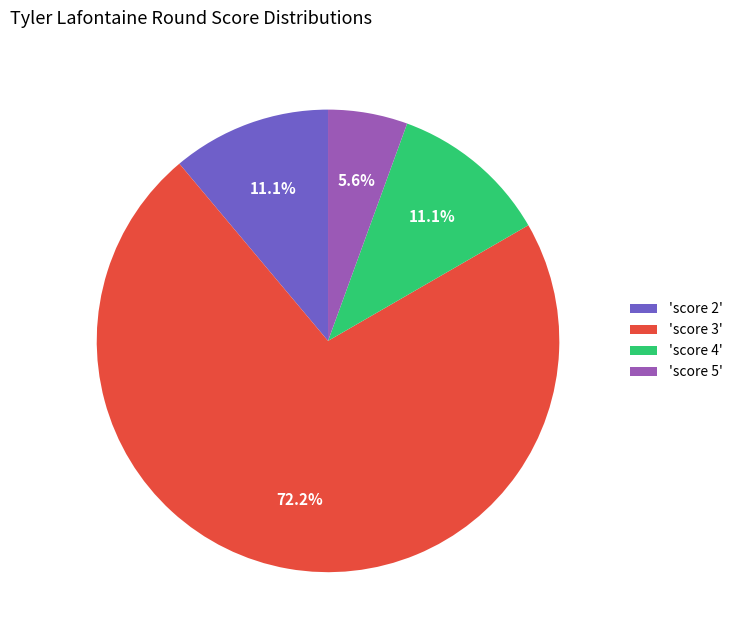

What is the ratio of the value at 'score 5' to the value at 'score 4'?

0.5